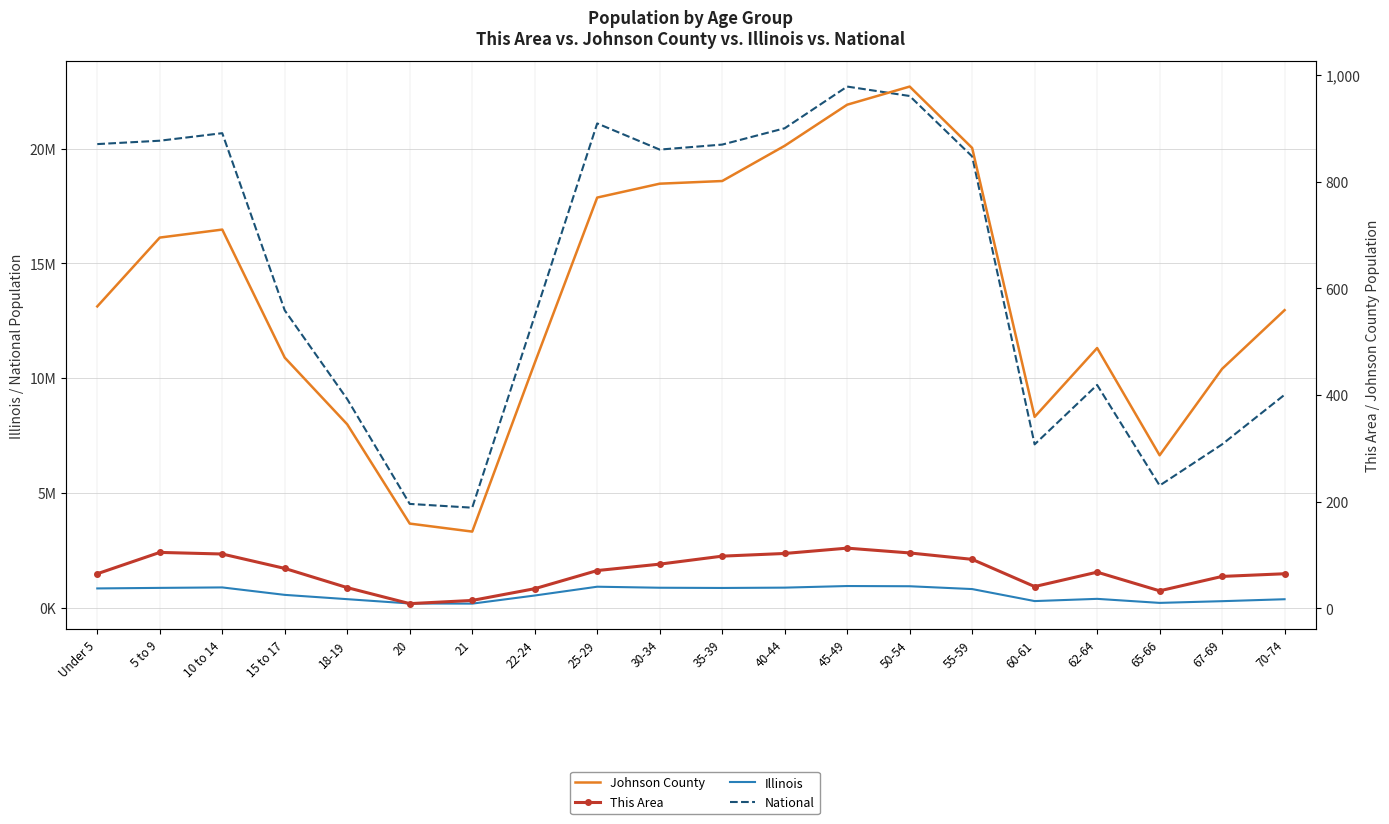

True or false: Johnson County has a value of 219 at 21.

False